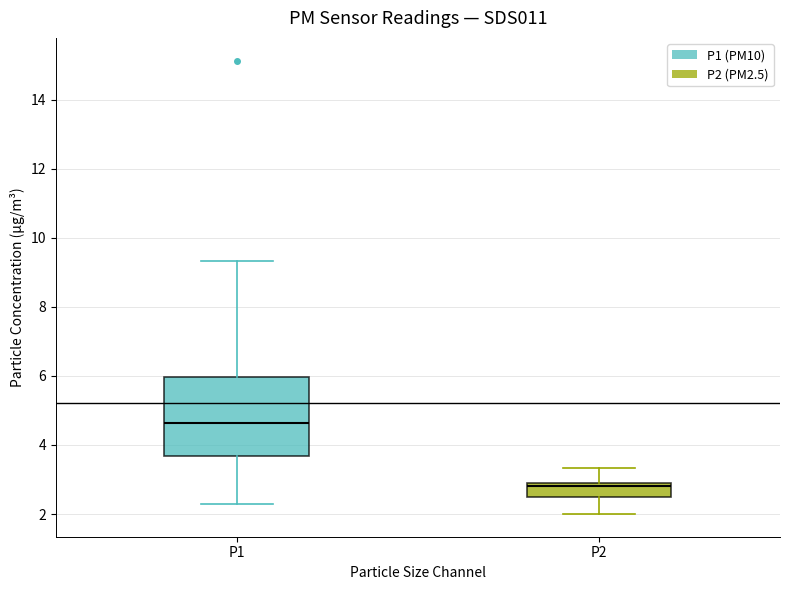

Where is the upper edge of the box for P2 on the y-axis? The values are not printed on the chart, so give them approximately, as read against the axis.

3.0